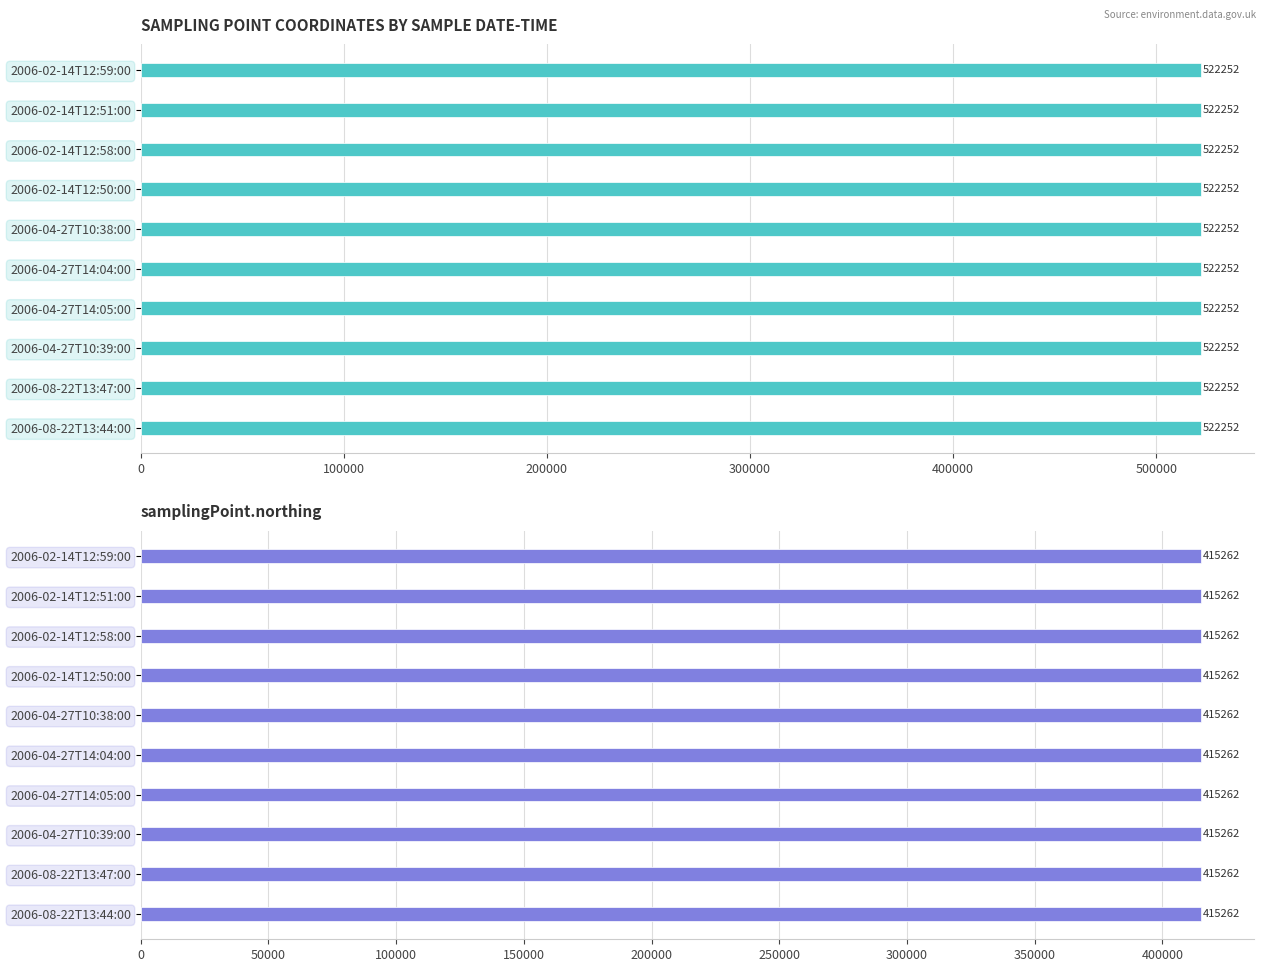

Which series has the largest total across all categories?

samplingPoint.easting